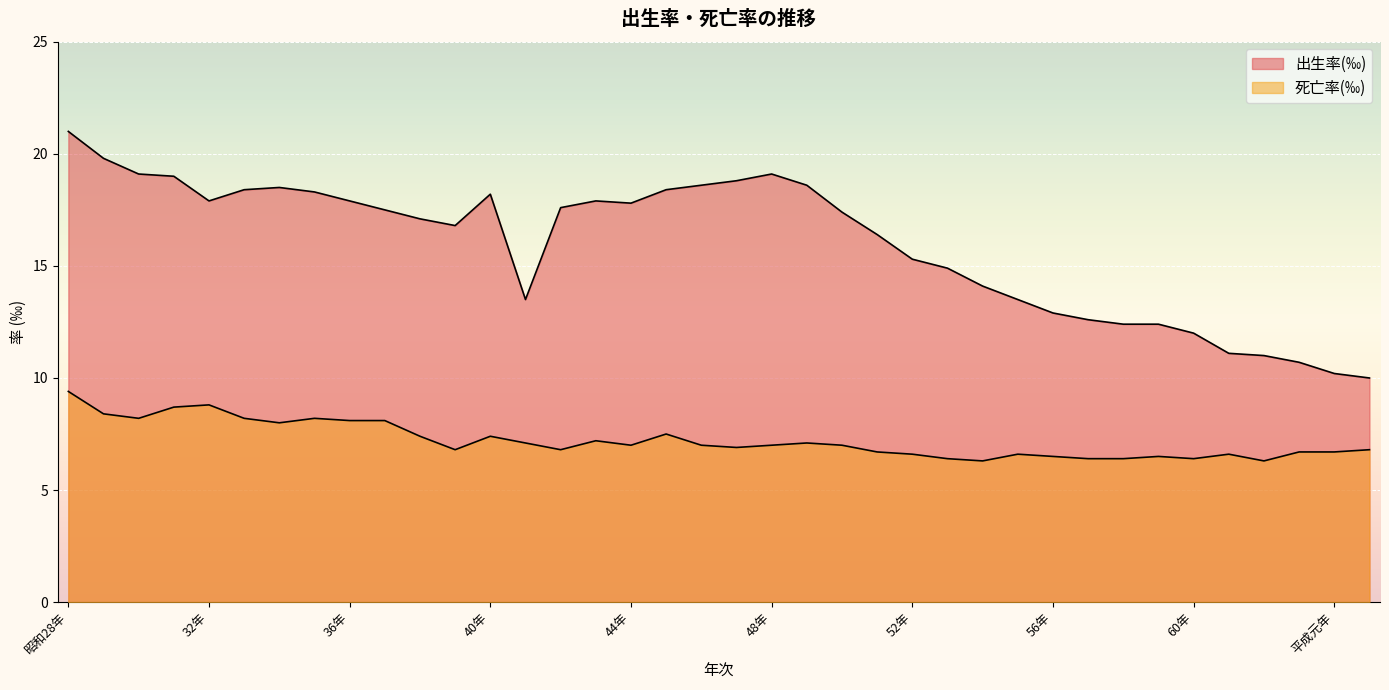

The value of 死亡率(‰) at 30年 is 8.2. True or false?

True